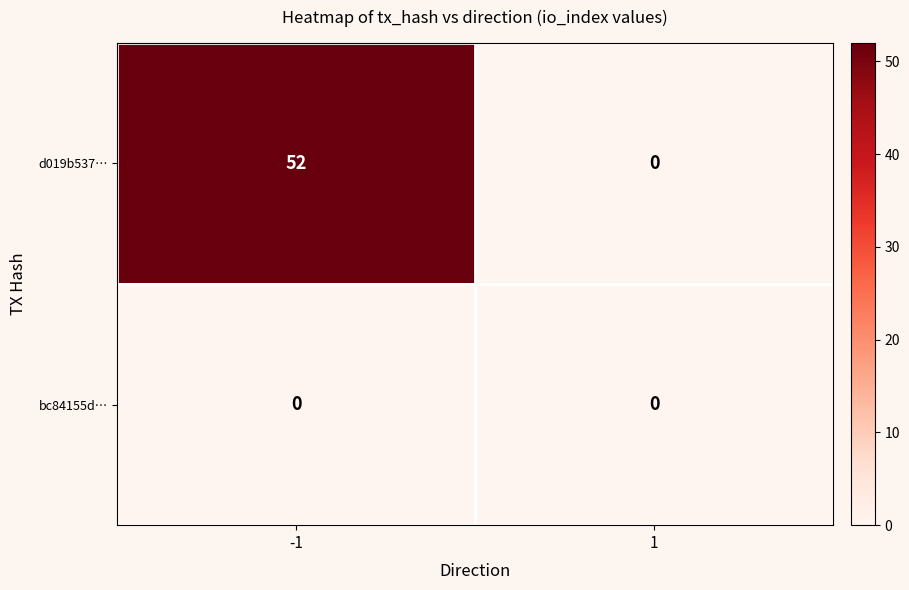

Which series has the largest range (max minus min)?

d019b537…